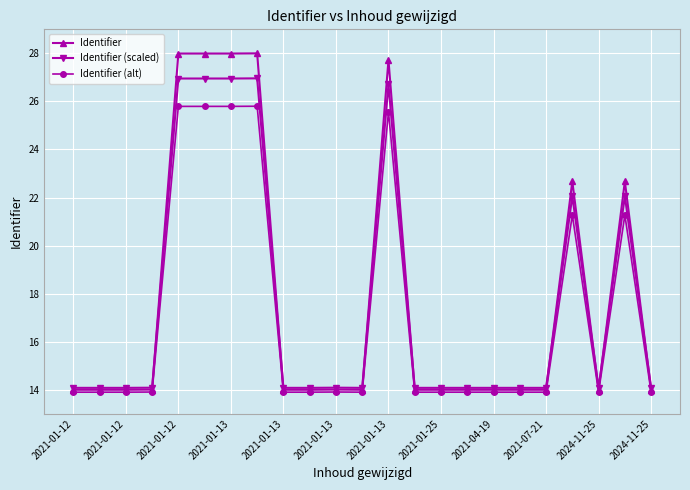

Which series has the largest range (max minus min)?

Identifier